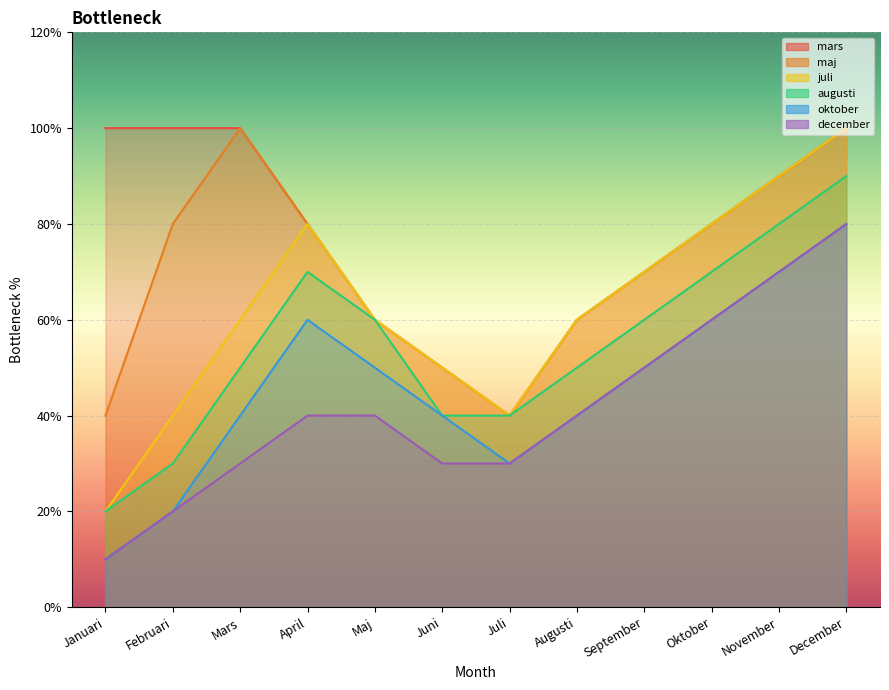

Between Juni and Augusti, which series saw the biggest shift?

mars